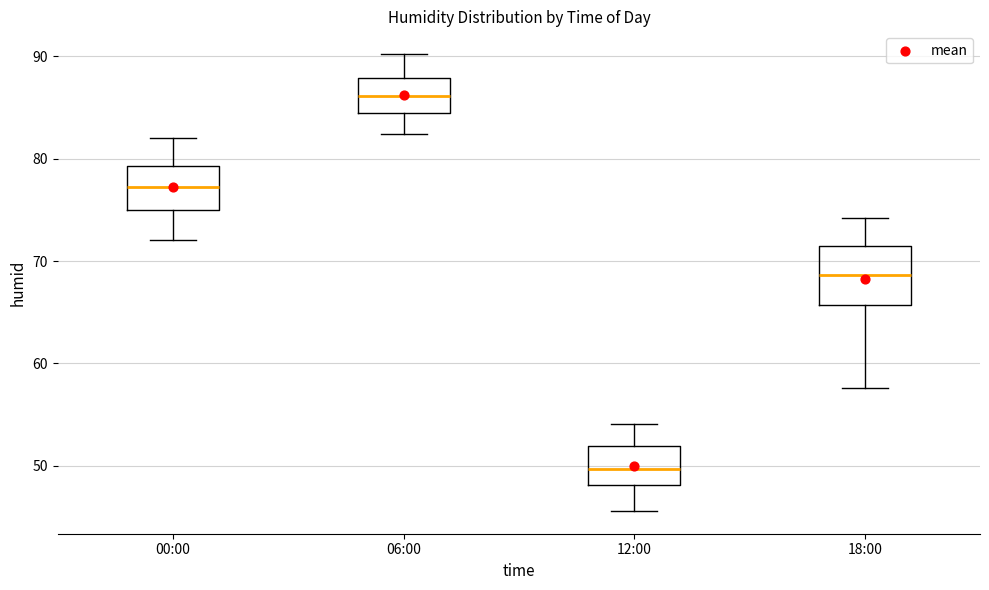

Where is the upper edge of the box for 06:00 on the y-axis? The values are not printed on the chart, so give them approximately, as read against the axis.

88